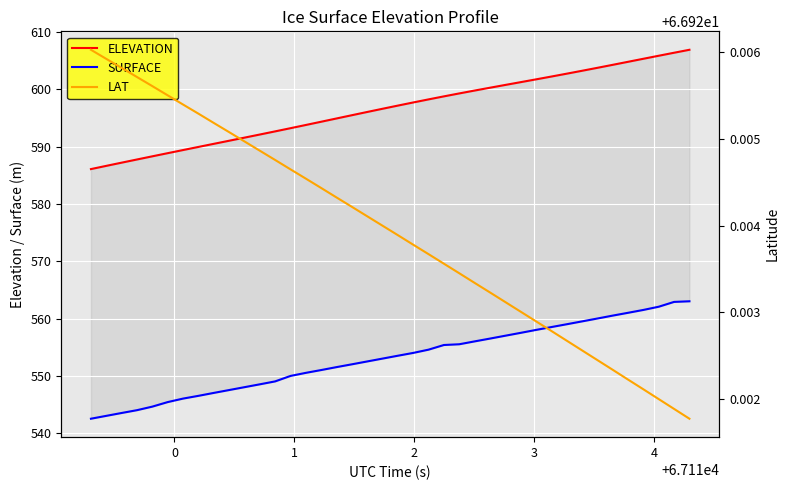

What is the greatest value displayed?

606.9